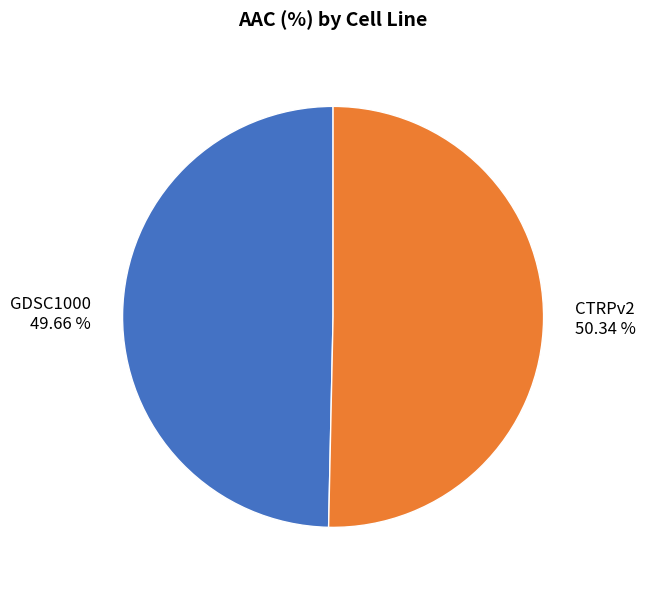

To the nearest percent, what is the average slice percentage?

50%